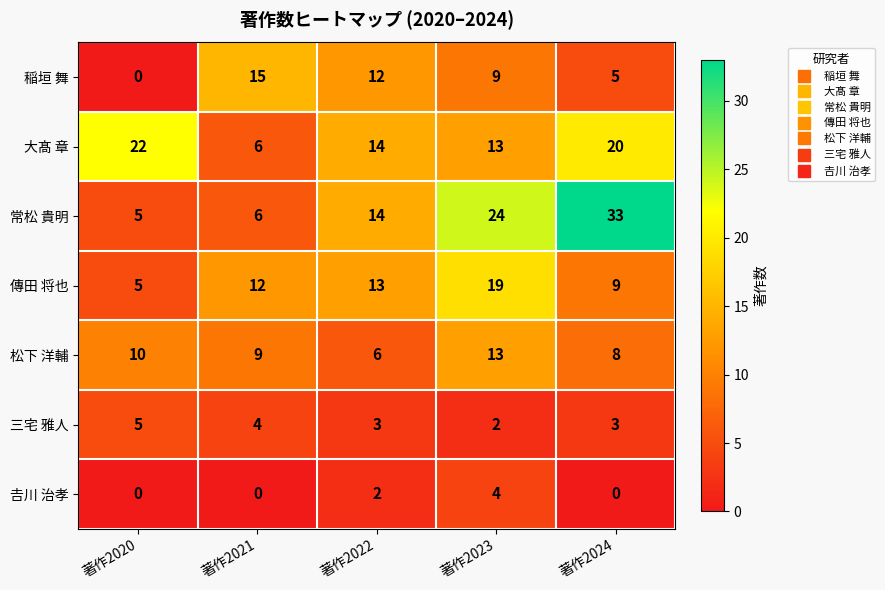

At which label does 松下 洋輔 first exceed 9?

著作2020